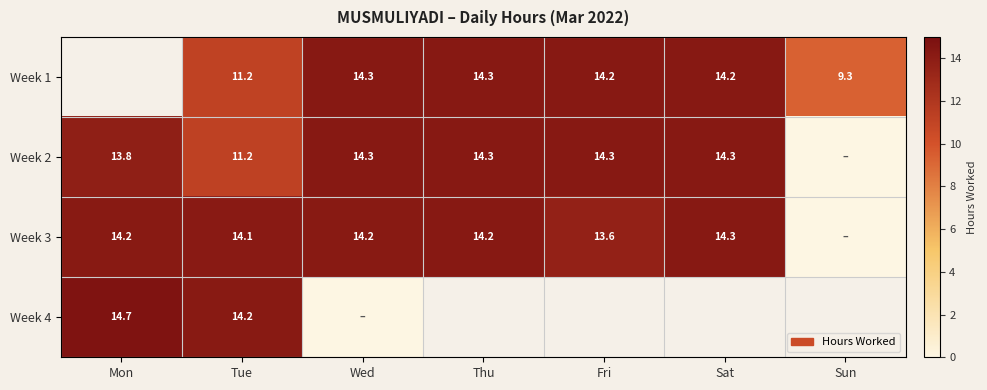

What is the difference between the second highest and second lowest values in the Week 2 series?

3.0